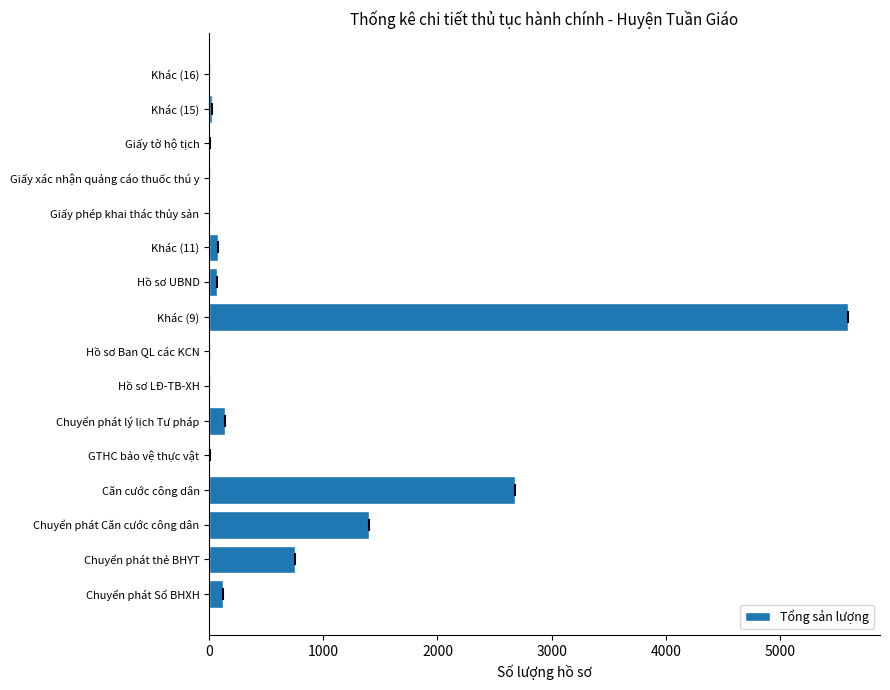

Approximately how many times larger is the value at Chuyển phát Căn cước công dân compared to Căn cước công dân?

0.5